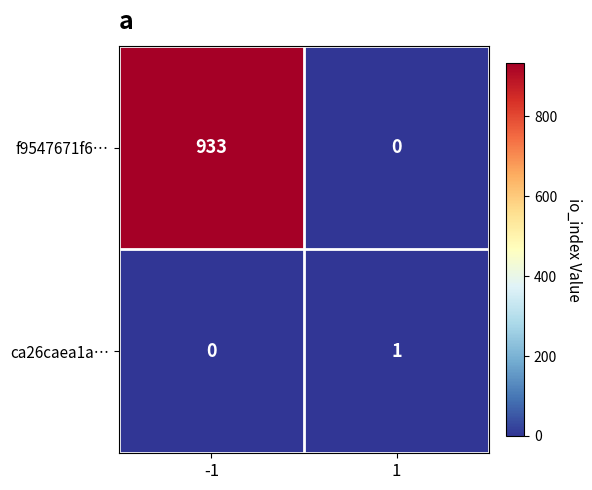

What value does the f9547671f6… series have at -1?

933